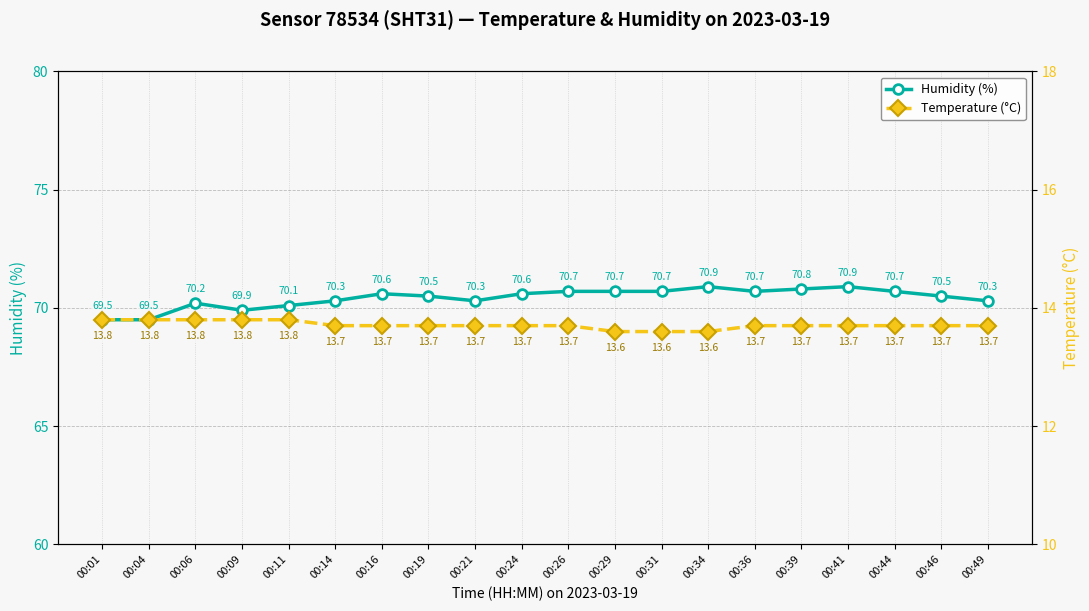

Is it true that humidity equals 70.3 at 00:14?

True